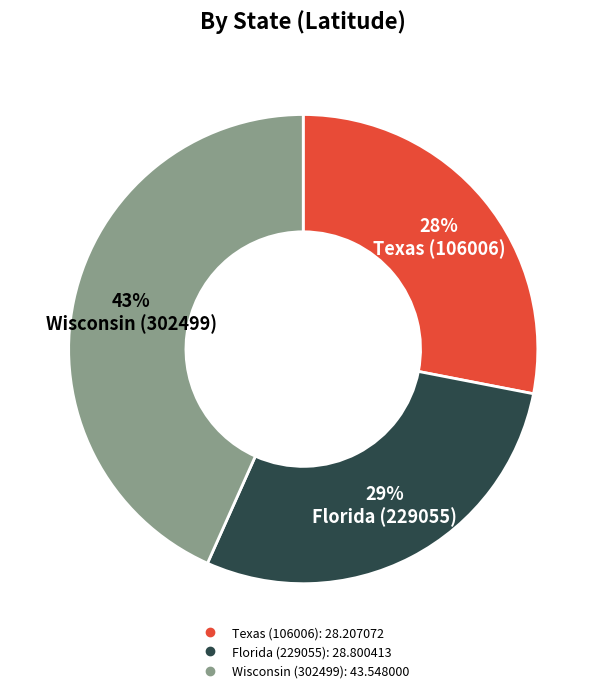

What is the ratio of the value at Texas (106006) to the value at Florida (229055)?

1.0